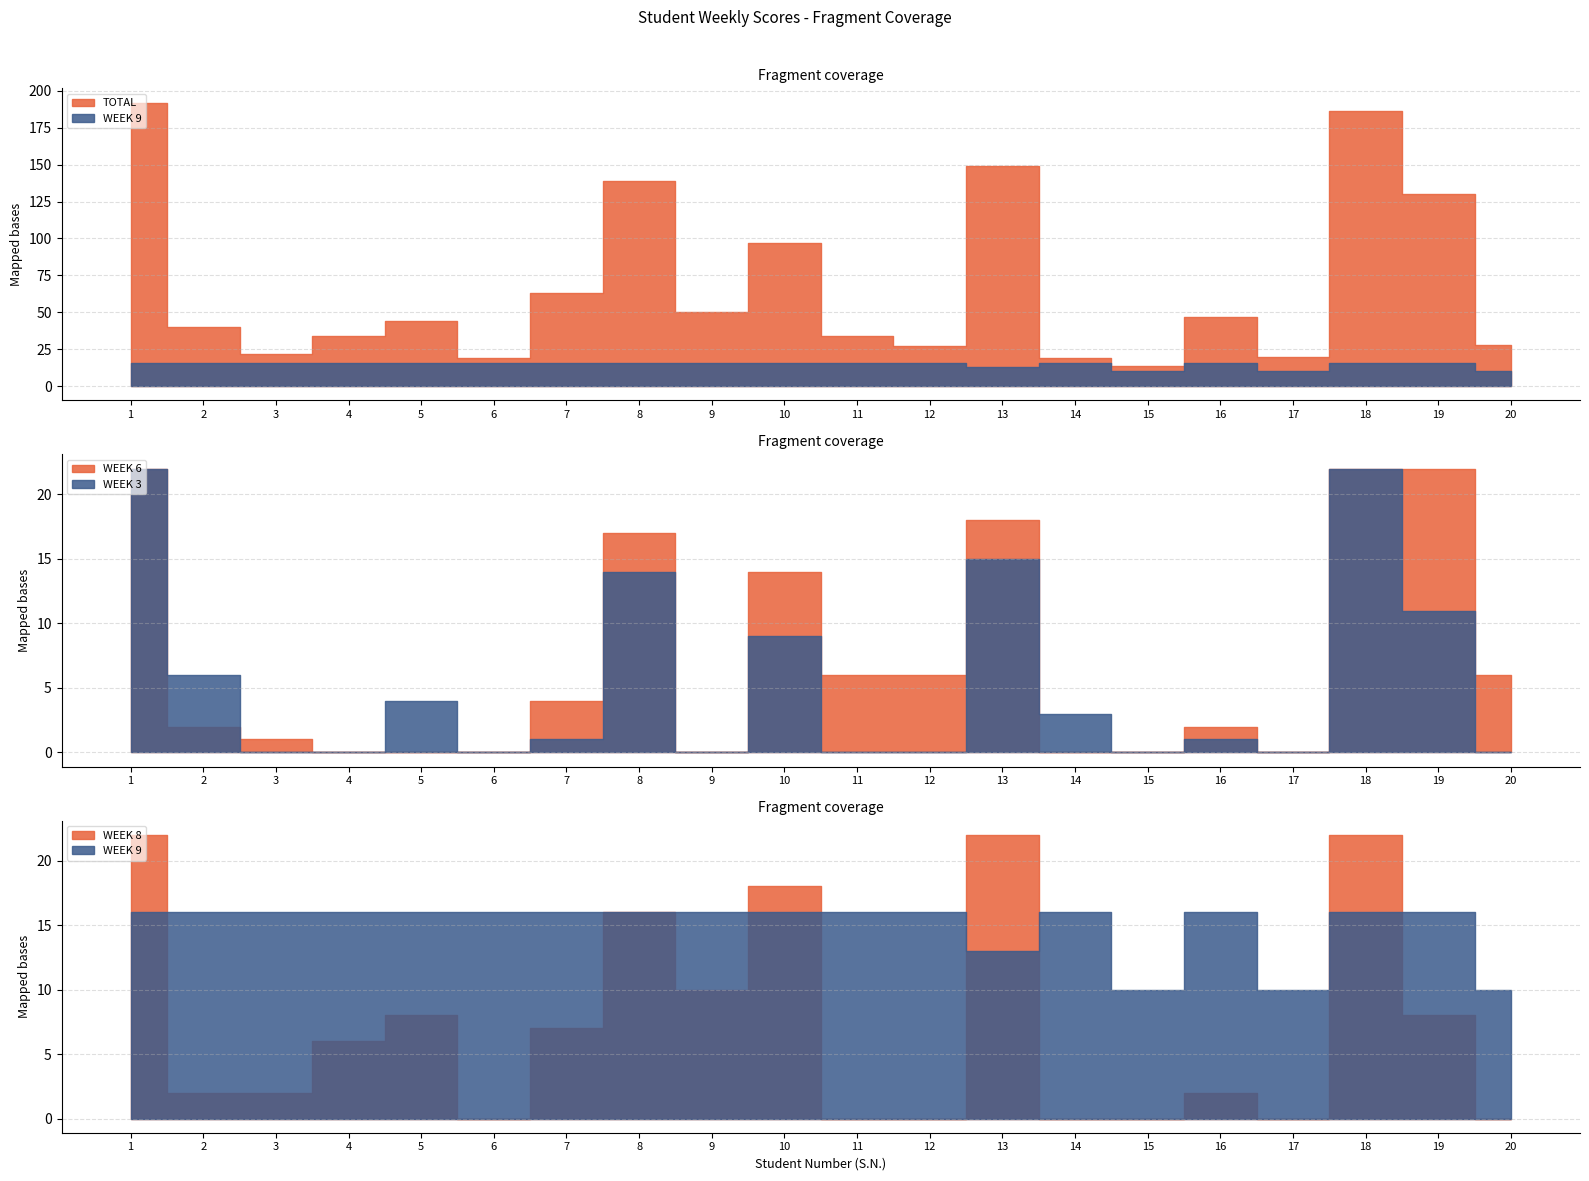

Does the chart display data point markers on the line(s)?

No